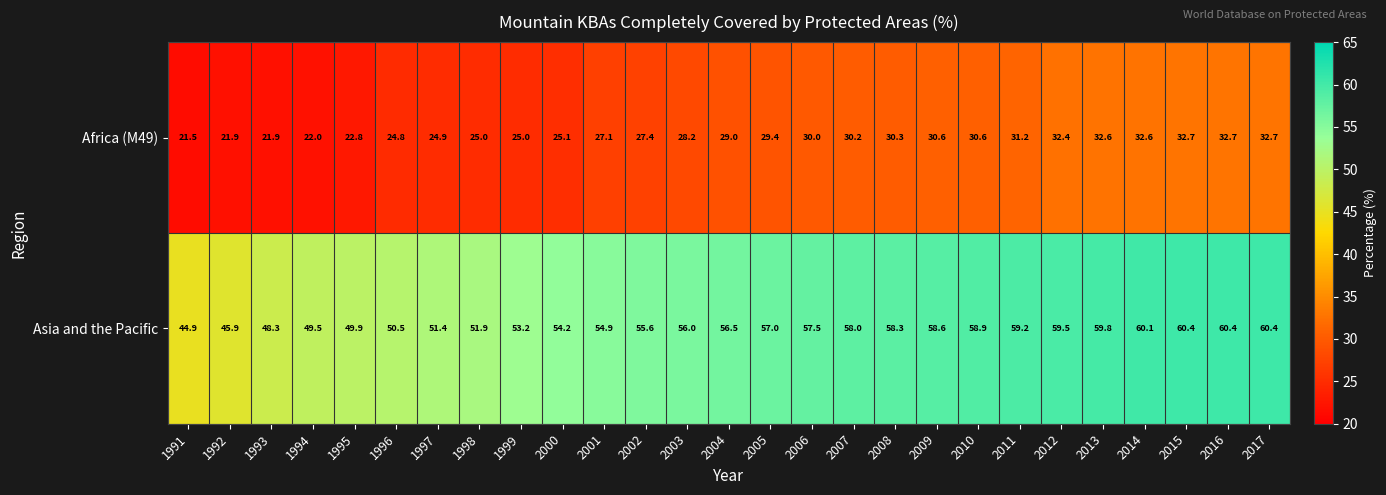

Which series changed the most between 1991 and 2009?

Asia and the Pacific